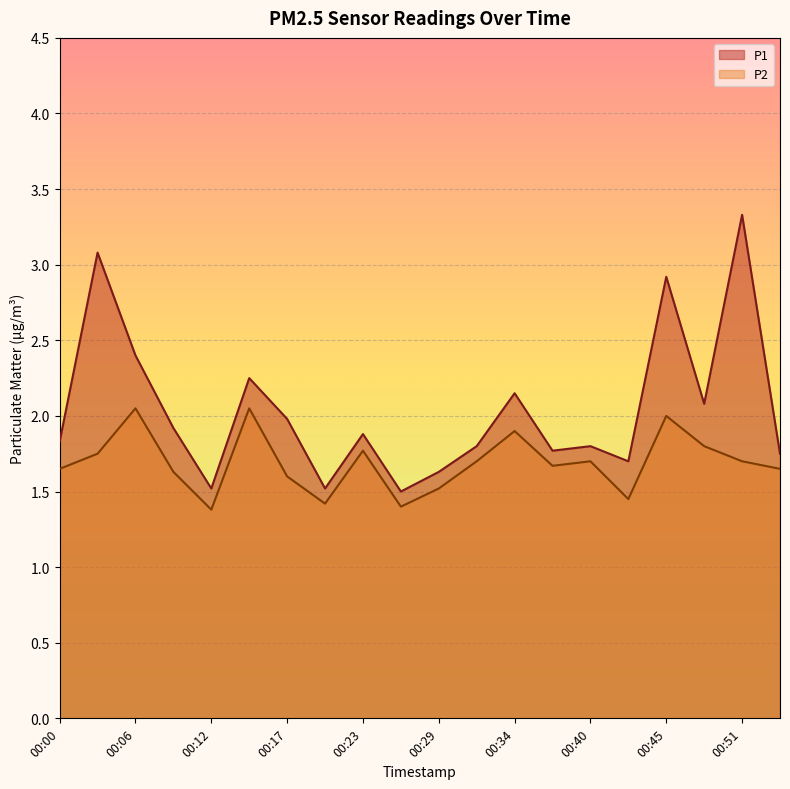

List the series in order of their overall mean, highest first.

P1, P2